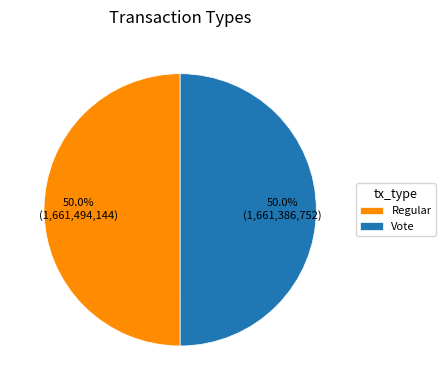

What is the ratio of the value at Regular to the value at Vote?

1.0